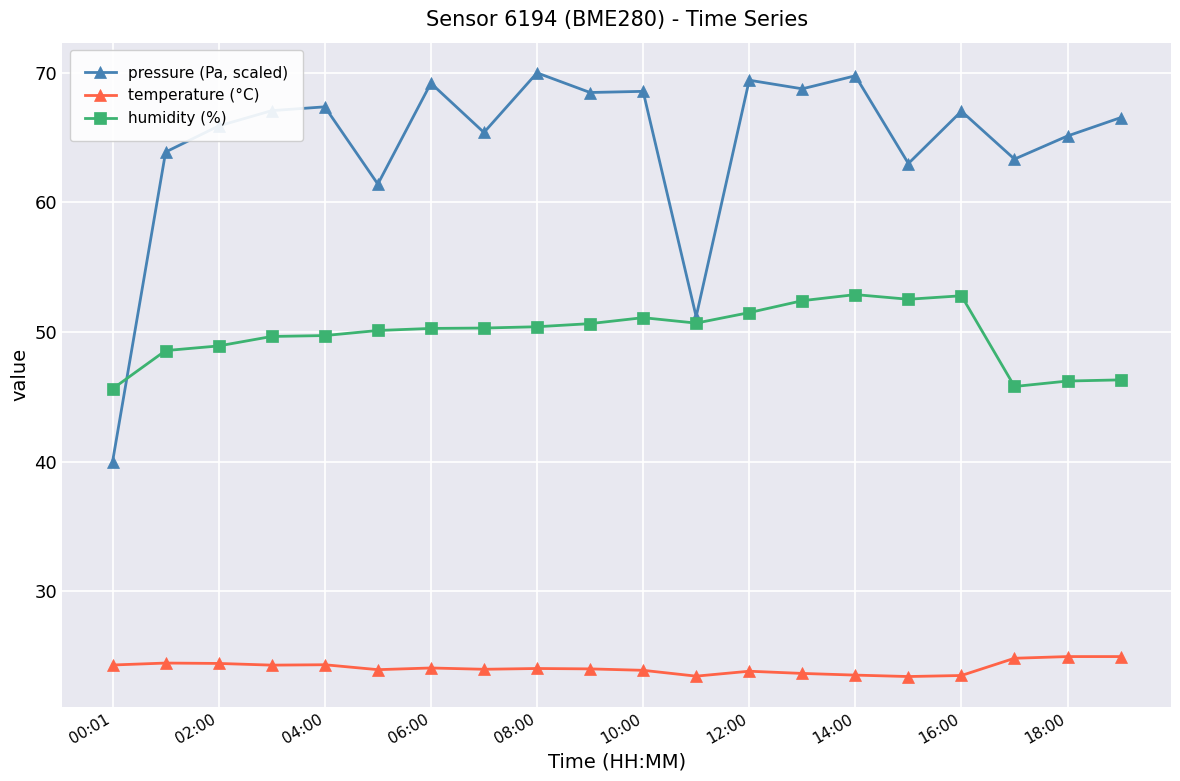

Which series has the largest range (max minus min)?

pressure (Pa, scaled)